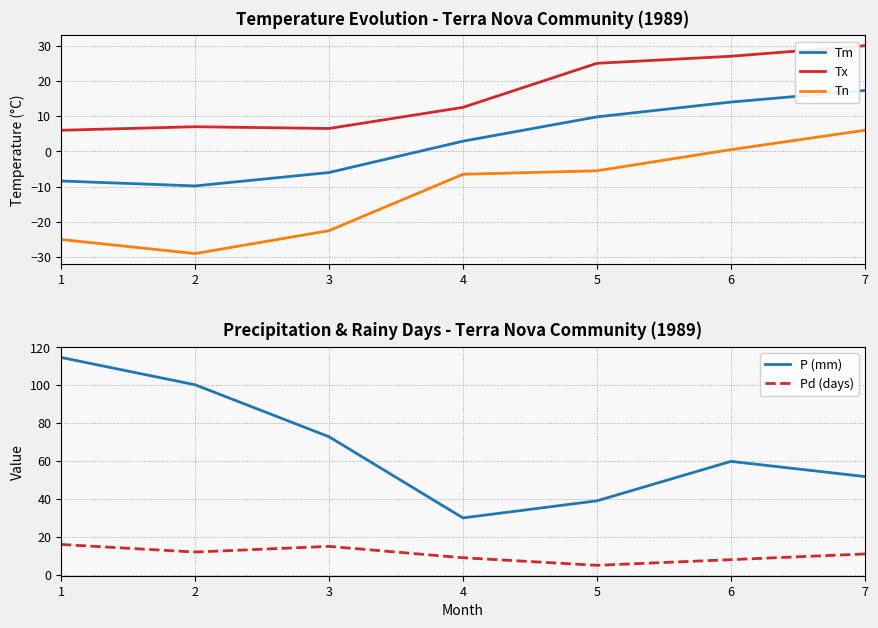

Count the number of categories in the chart.

7